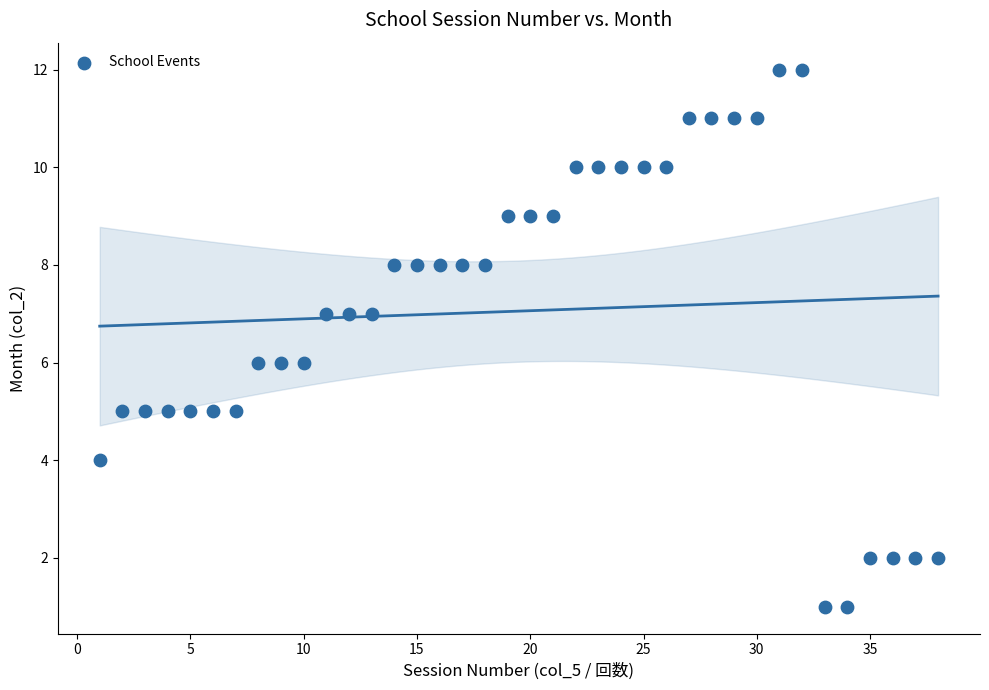

What is the range of Y values (max minus min)?

11